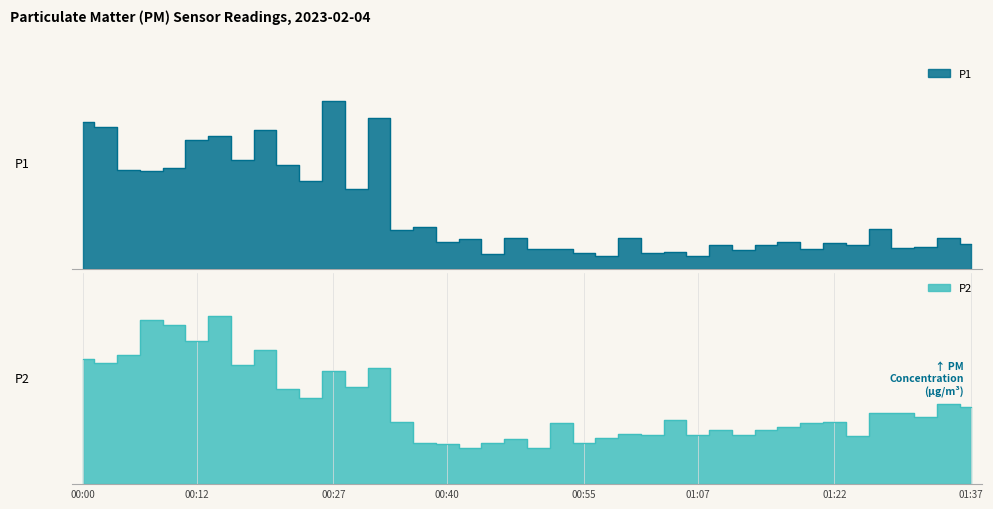

Which series has the largest range (max minus min)?

P1